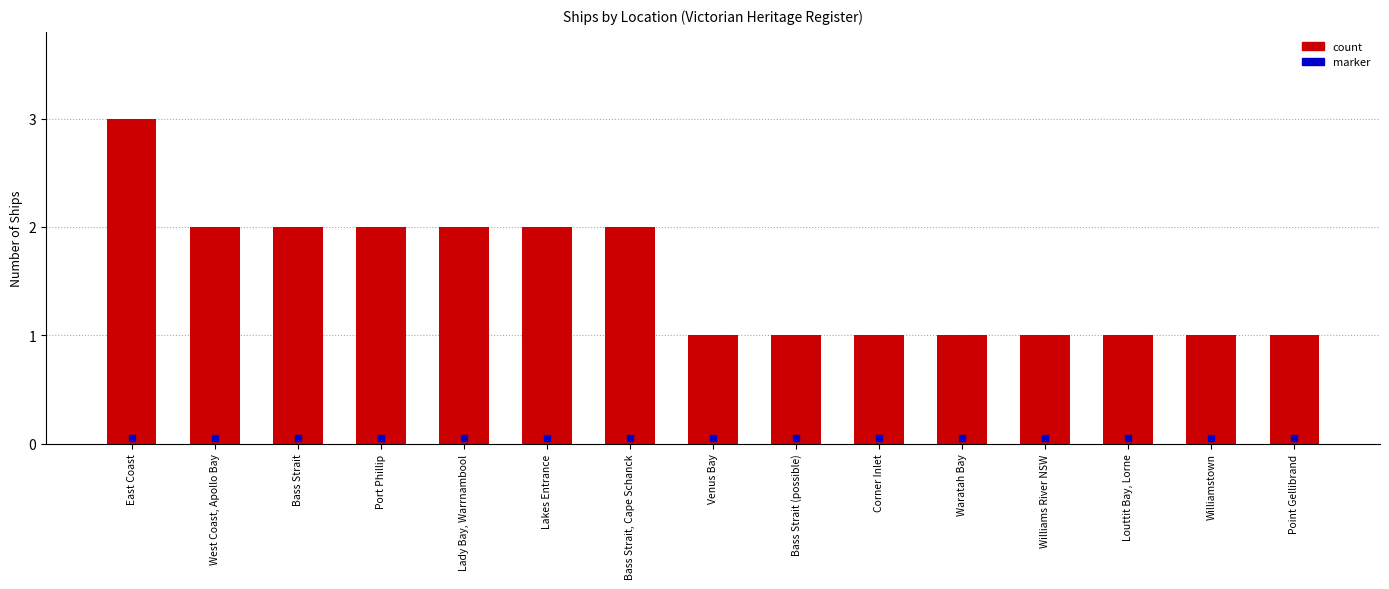

Which has a higher value, Waratah Bay or Williams River NSW?

Waratah Bay